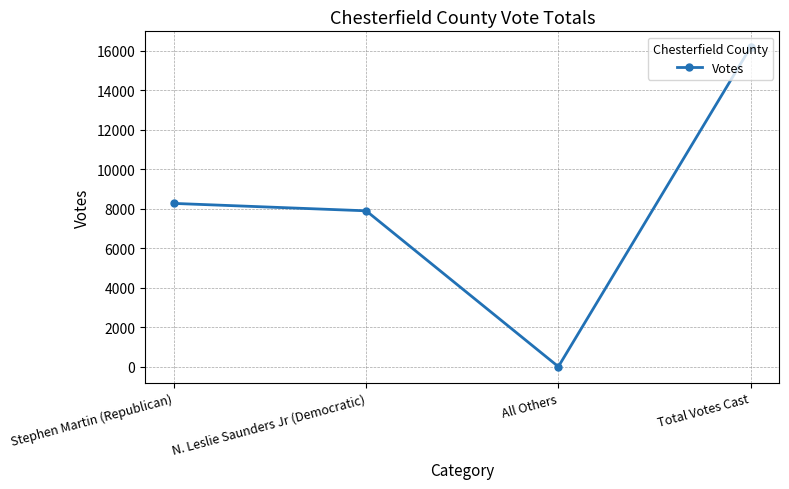

Reading left to right, what are all the values shown in this chart?

8271	7896	7	16174